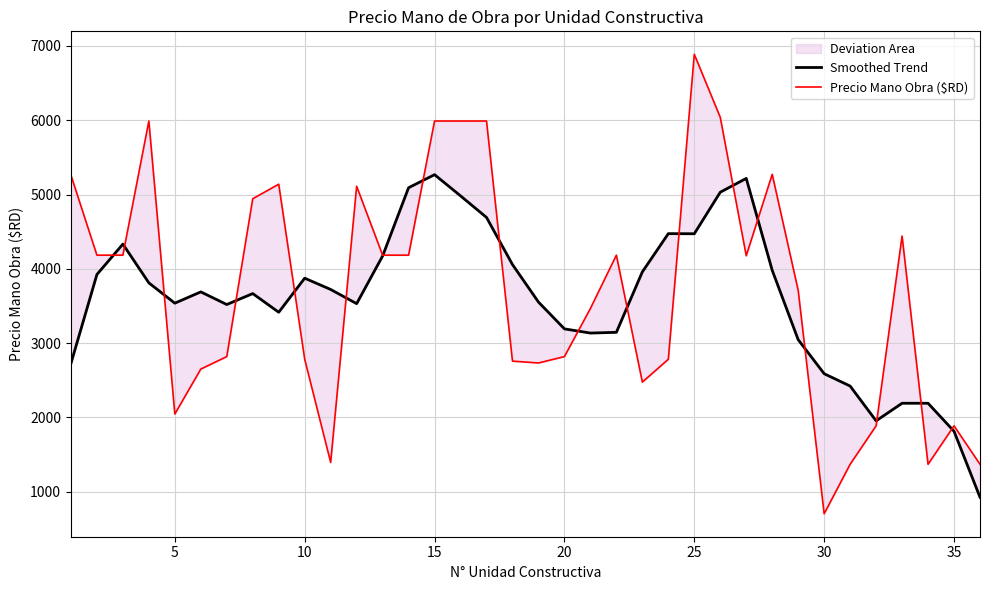

How many times do Precio Mano Obra ($RD) and Smoothed Trend cross each other?

18